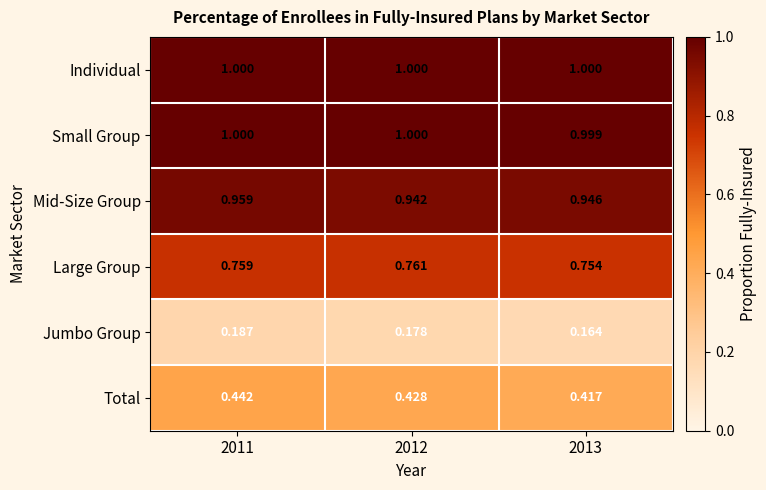

Which series has the widest spread of values?

Total